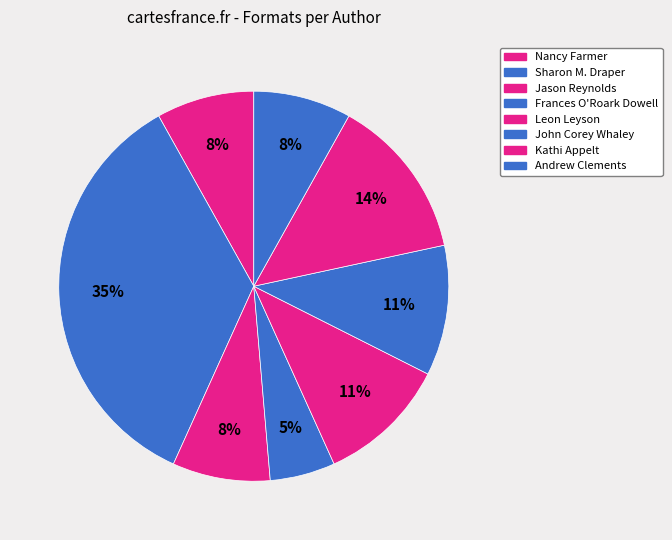

Count the number of slices in the pie.

8